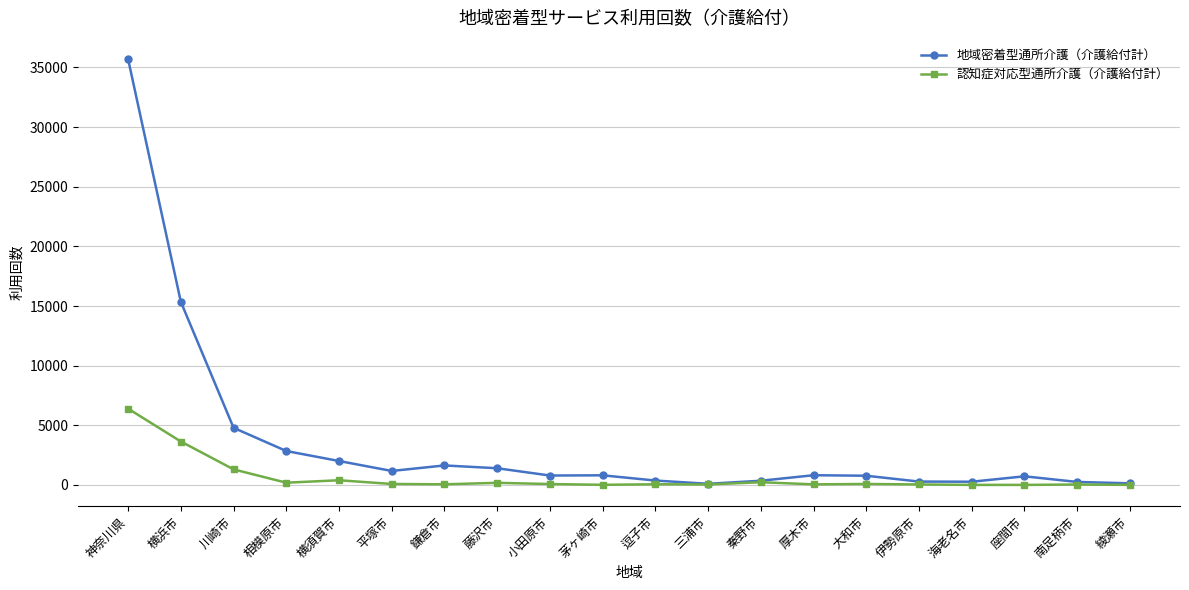

True or false: 認知症対応型通所介護（介護給付計） has more than 0 interior local peaks.

True